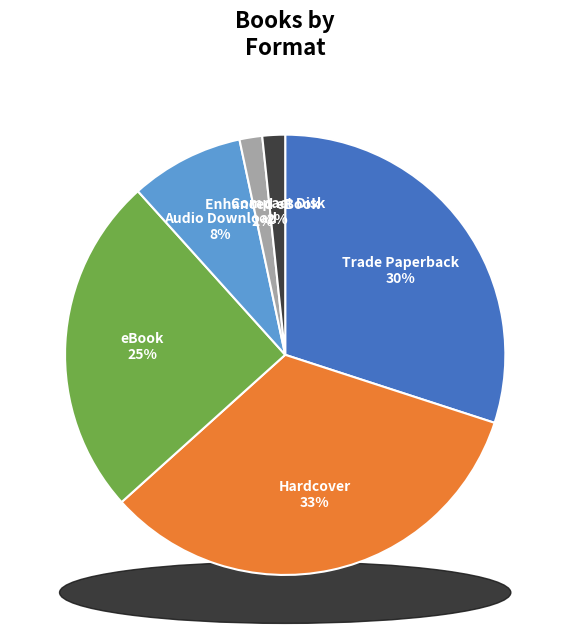

What is the smallest slice in the pie chart?

Enhanced eBook